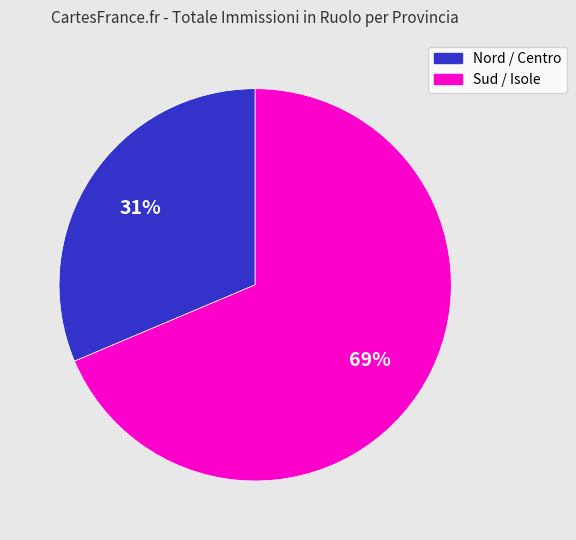

Does any single category account for the majority?

Yes